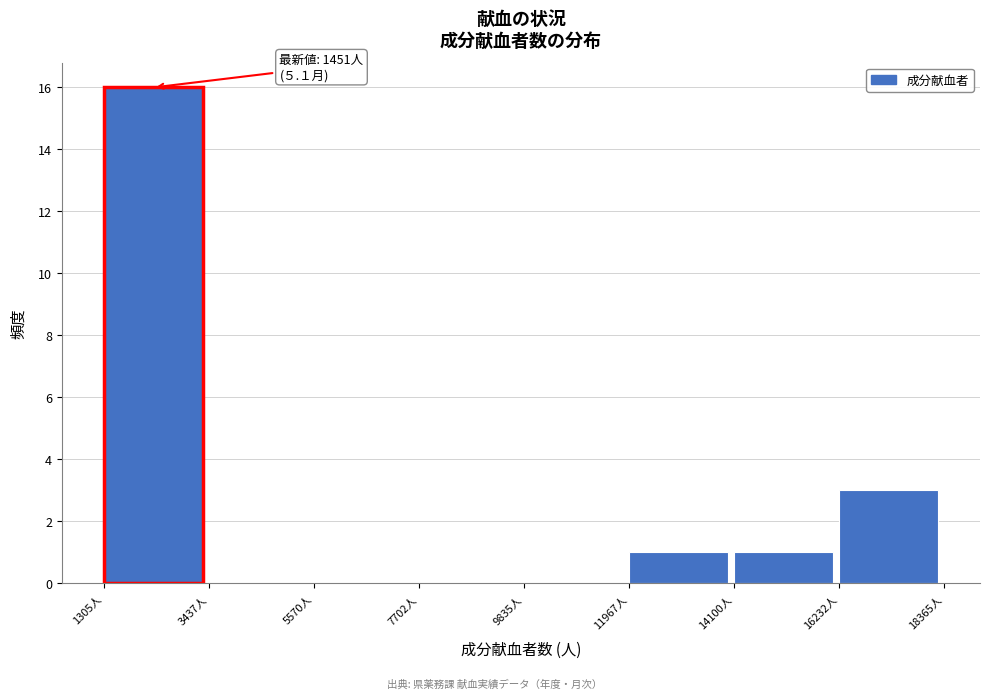

Which range on the x-axis has the tallest bar?

1500 to 3500